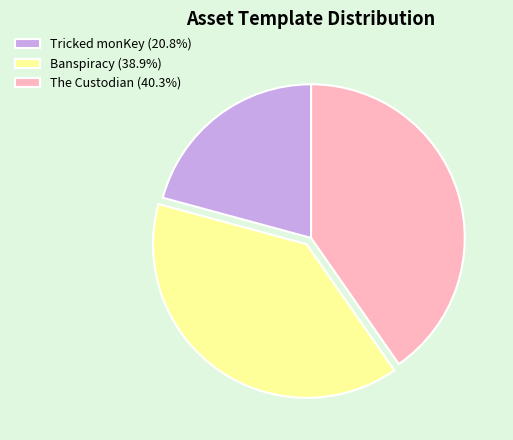

Does The Custodian (40.3%) represent more than half of the total?

No